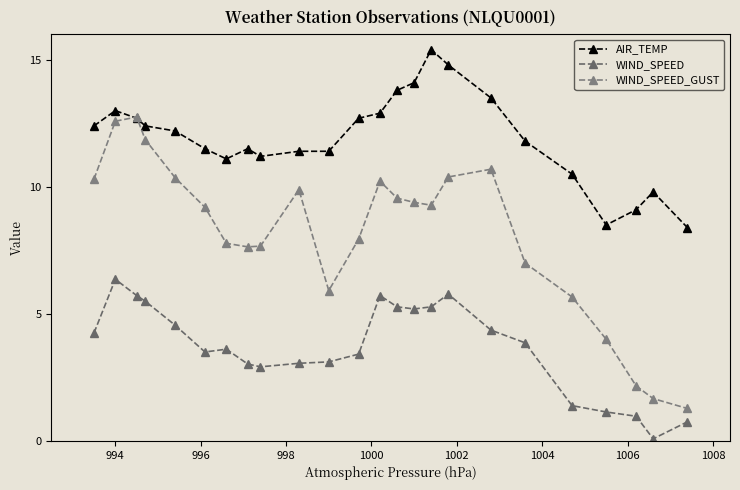

Reading left to right, what are all the values shown in this chart?

AIR_TEMP: 12.4	13.0	12.7	12.4	12.2	11.5	11.1	11.5	11.2	11.4	11.4	12.7	12.9	13.8	14.1	15.4	14.8	13.5	11.8	10.5	8.5	9.1	9.8	8.4
WIND_SPEED: 4.2	6.4	5.7	5.5	4.6	3.5	3.6	3.0	2.9	3.1	3.1	3.4	5.7	5.3	5.2	5.3	5.8	4.4	3.9	1.4	1.1	1.0	0.1	0.8
WIND_SPEED_GUST: 10.3	12.6	12.8	11.9	10.4	9.2	7.8	7.6	7.7	9.9	5.9	7.9	10.2	9.6	9.4	9.3	10.4	10.7	7.0	5.7	4.0	2.2	1.7	1.3